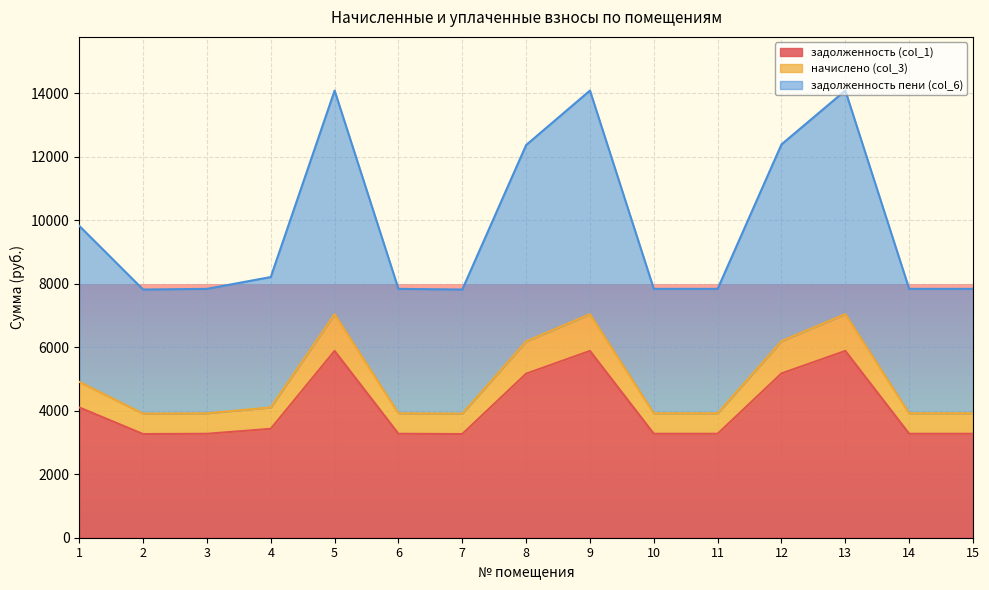

True or false: задолженность пени (col_6) has a value of 20611.5 at 5.

False